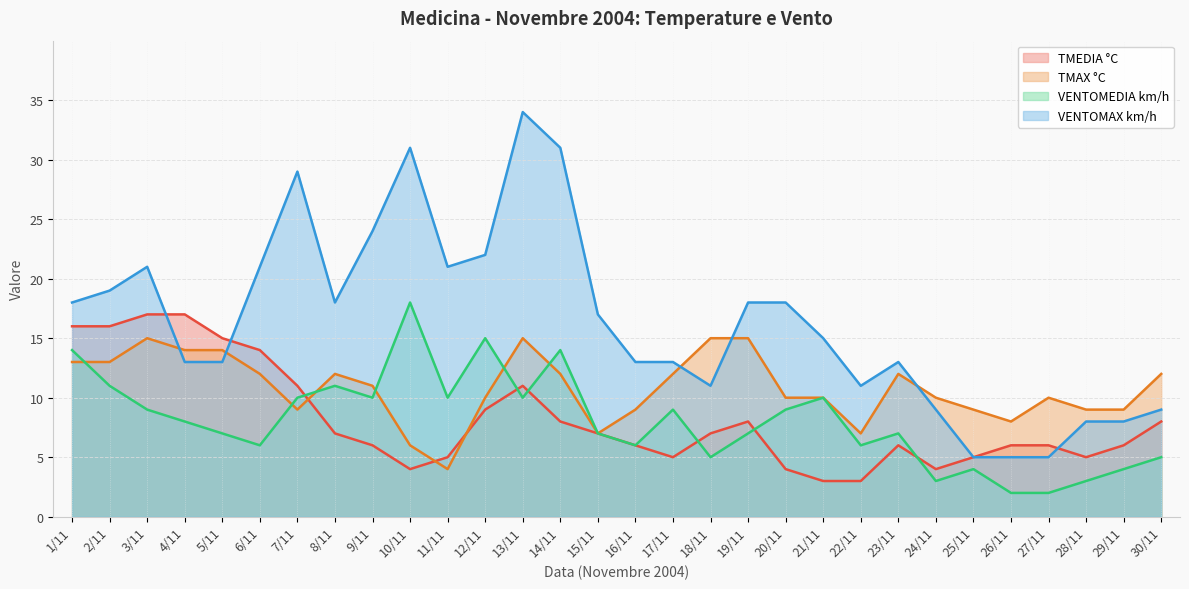

Is the value of VENTOMEDIA km/h at 26/11 greater than the value of TMAX °C at 10/11?

No